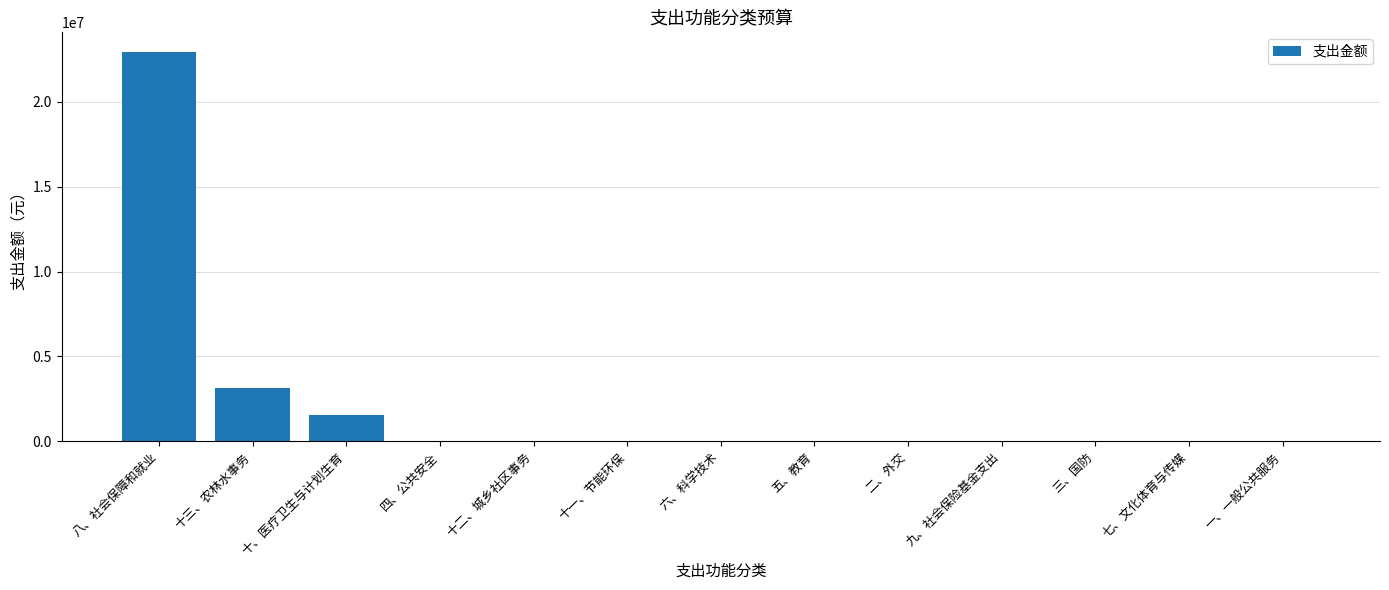

Which label corresponds to the largest value in the chart?

八、社会保障和就业